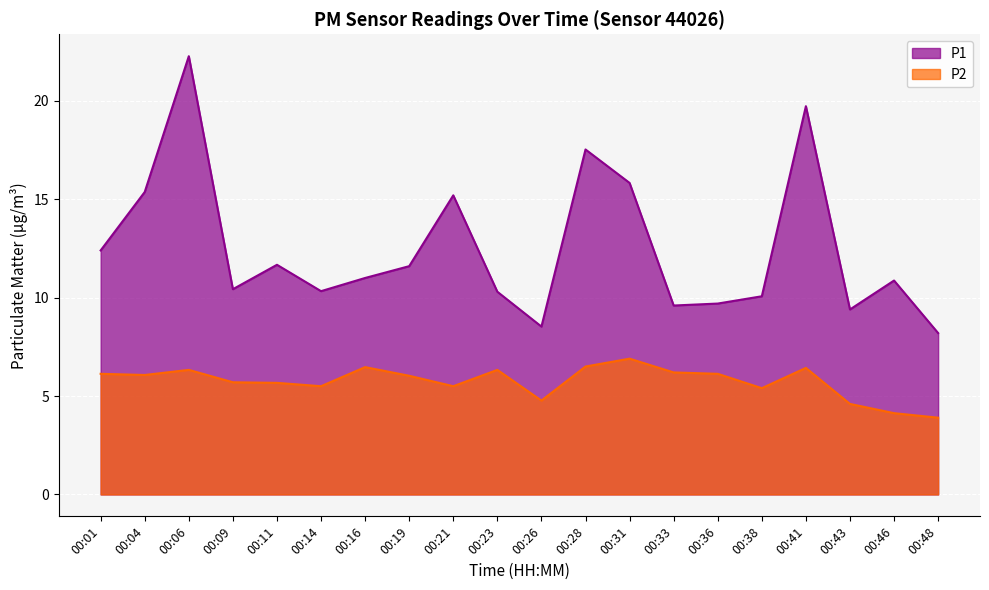

Is it true that P2 equals 1.5 at 00:48?

False